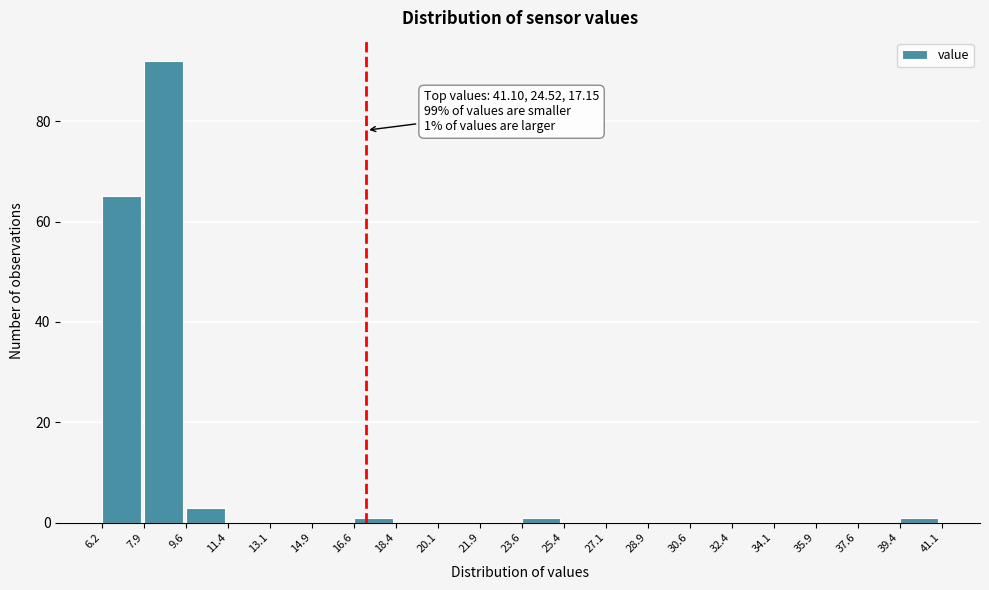

Which range on the x-axis has the tallest bar?

7.9 to 9.6